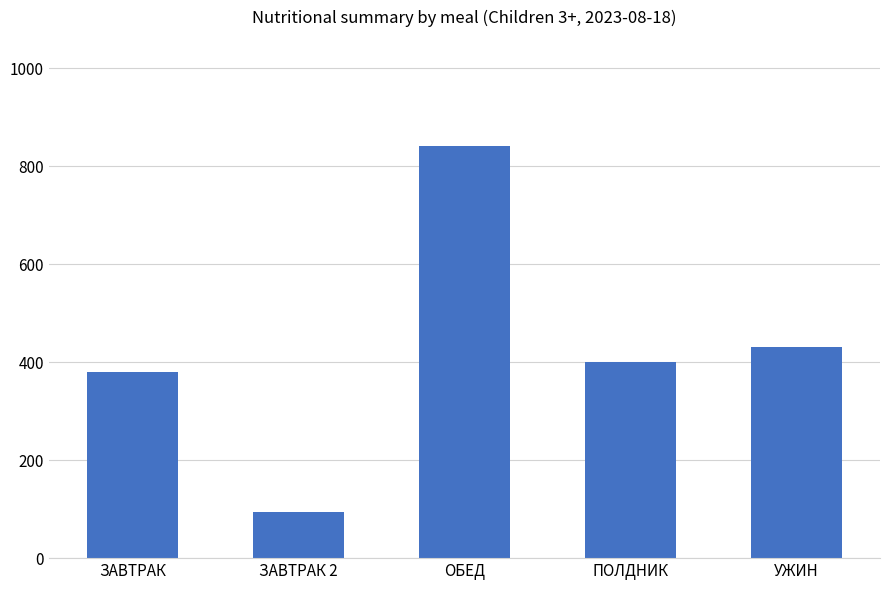

What is the value of the 3rd bar from the left?

841.8